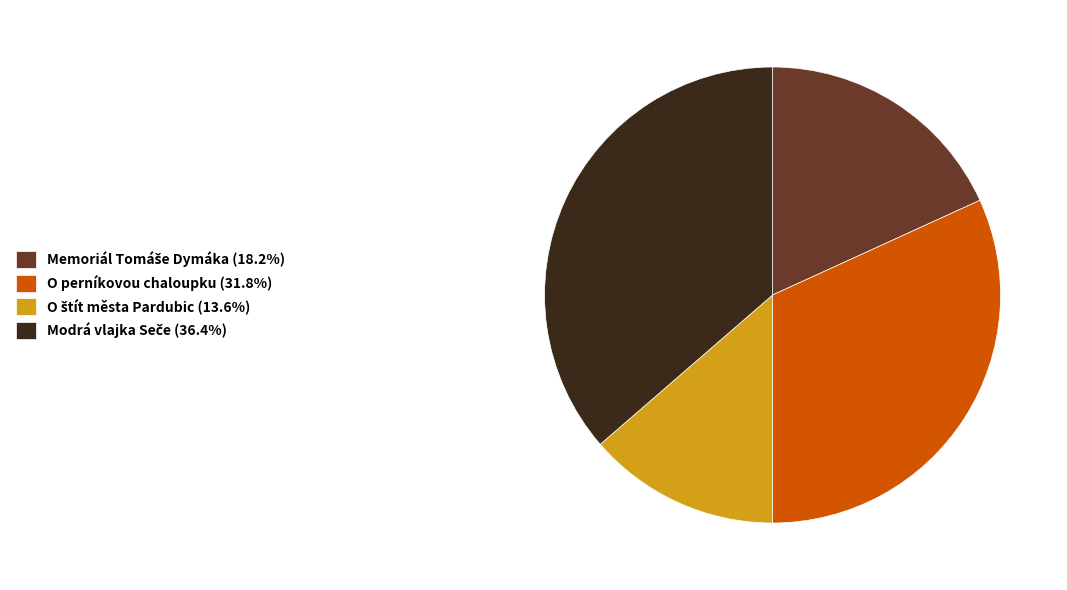

Does any single category account for the majority?

No